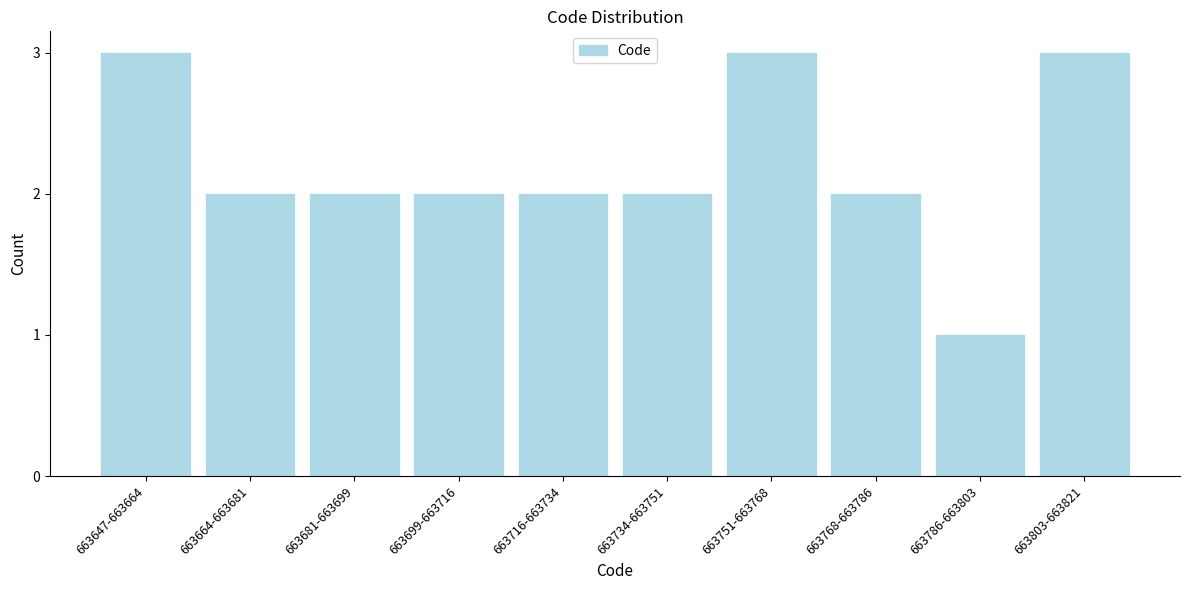

Reading left to right, transcribe all the data shown in this chart.

663647-663664=3	663664-663681=2	663681-663699=2	663699-663716=2	663716-663734=2	663734-663751=2	663751-663768=3	663768-663786=2	663786-663803=1	663803-663821=3